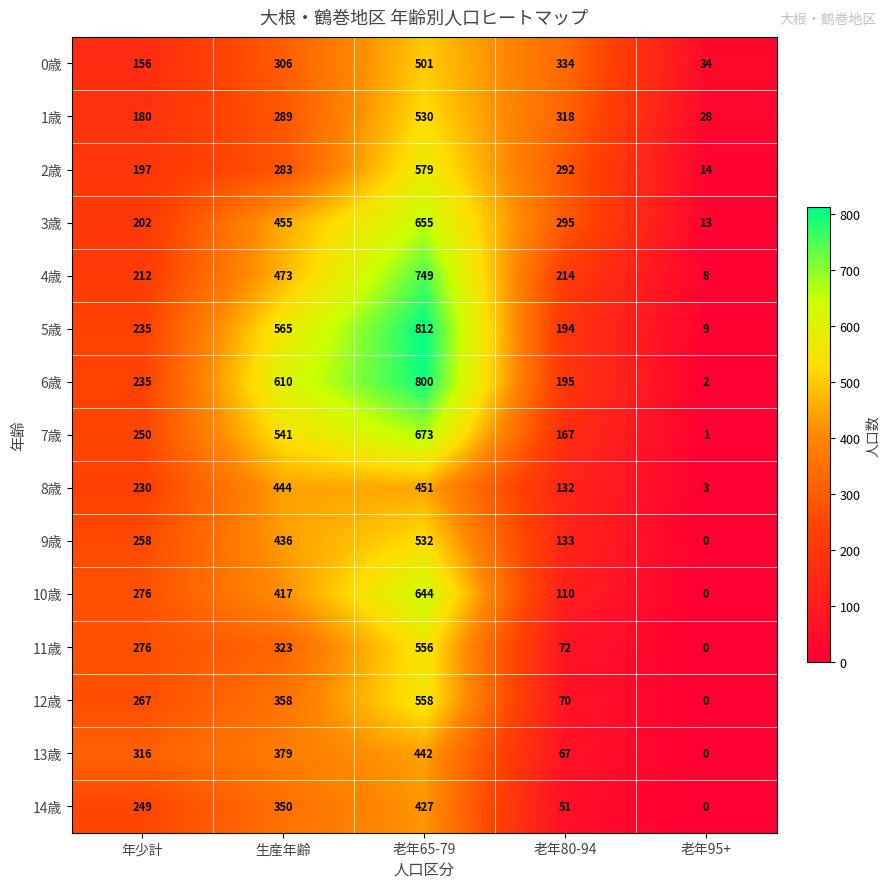

What is the spread (max minus min) of values at 老年65-79?

385